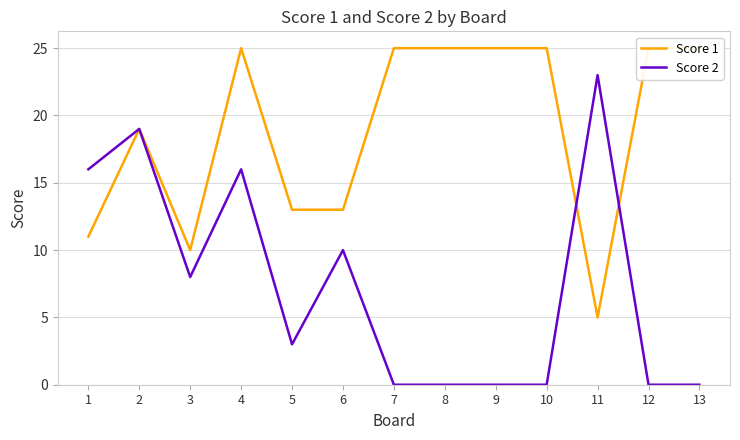

Count the number of data series in this chart.

2